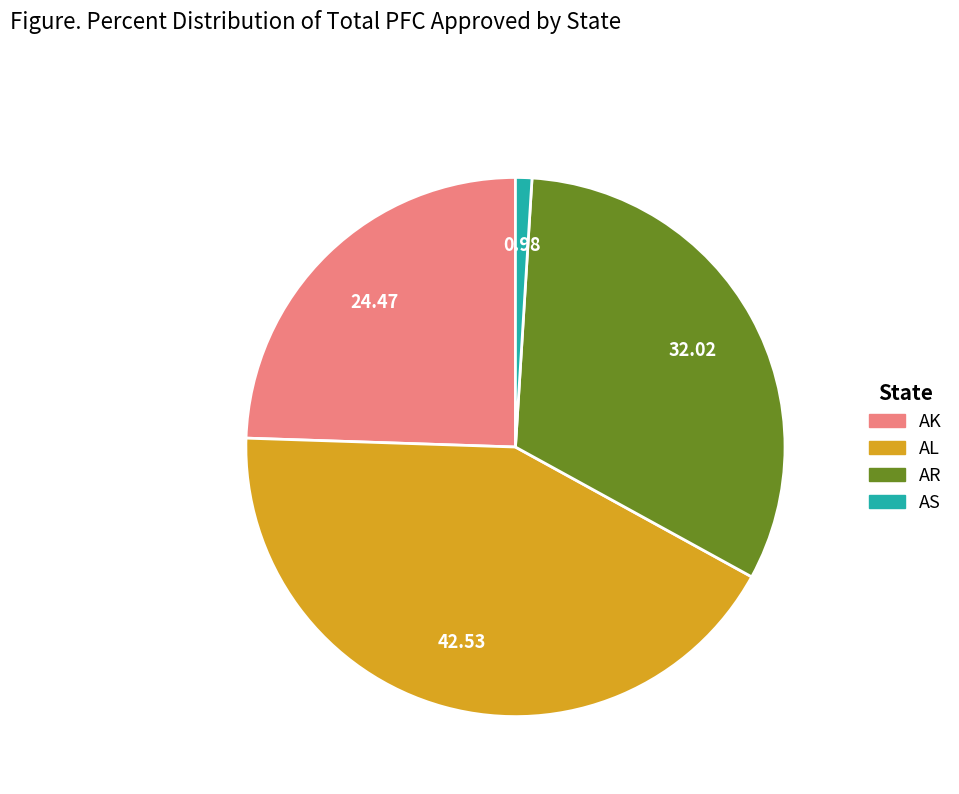

Is there any slice that represents more than half of the pie?

No